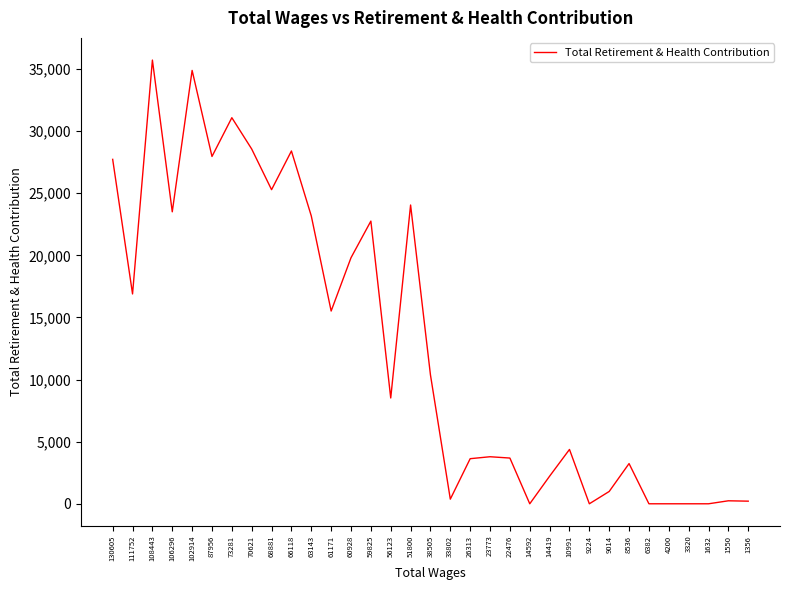

What is the difference between the maximum and minimum values?

35713